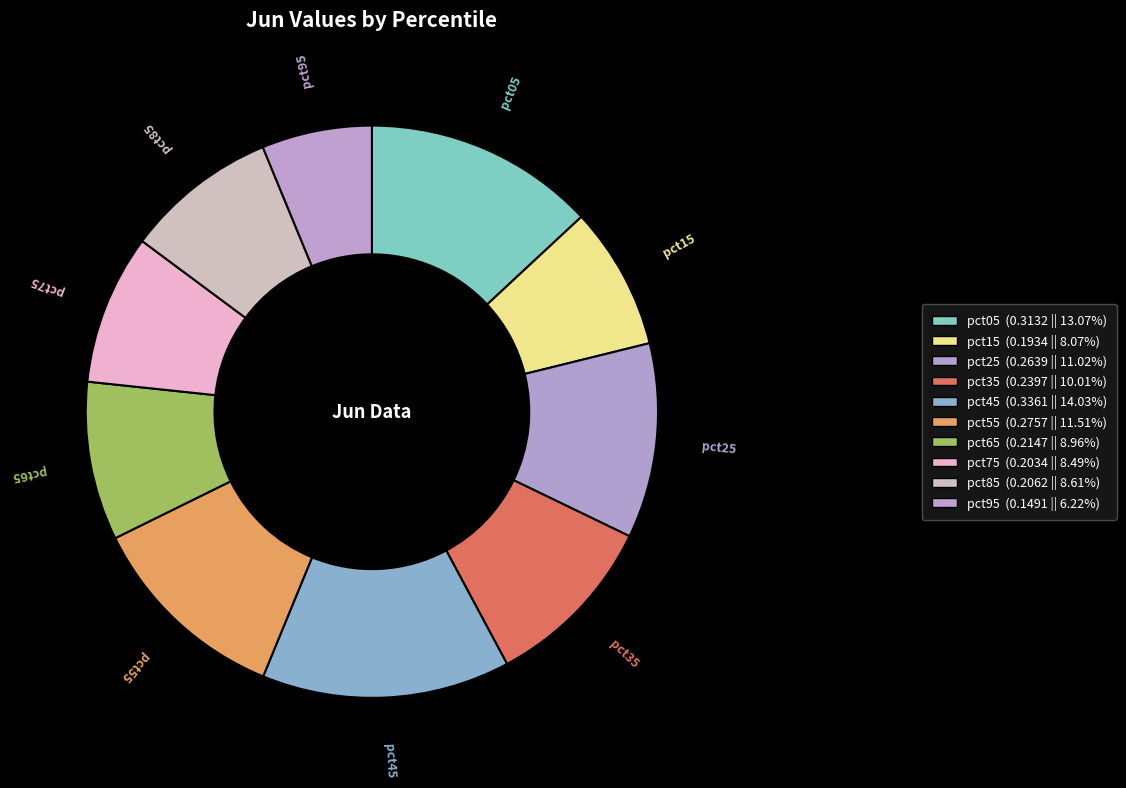

Which slice is the largest?

pct45